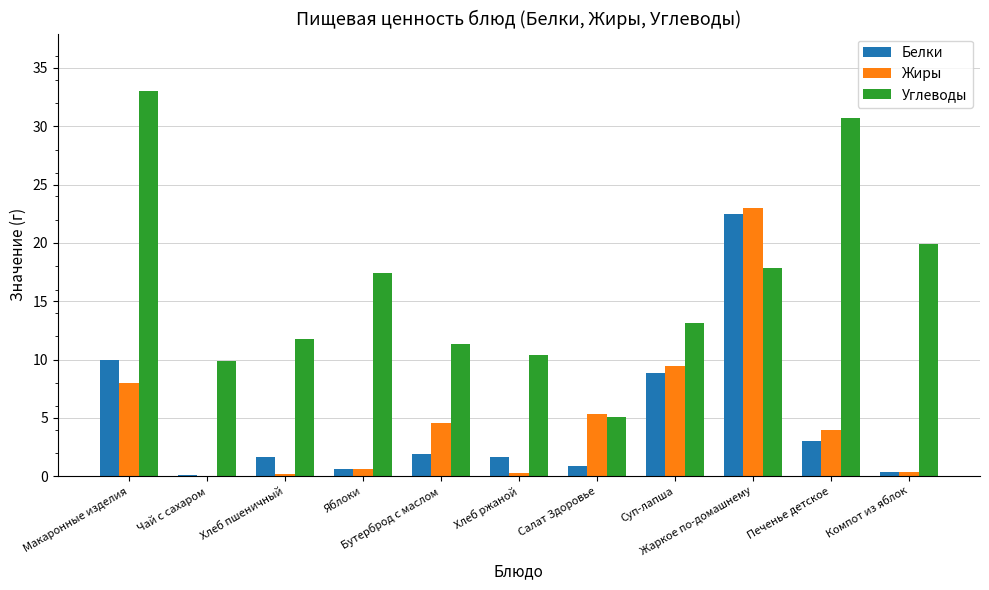

What is the maximum value for Жиры?

23.0